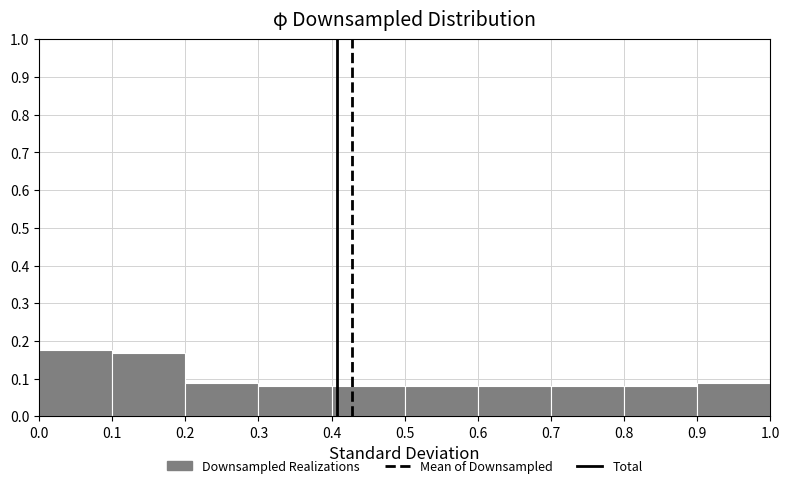

Reading left to right, list every bar in this chart as the range it spans on the x-axis followed by its height. The values are not printed on the chart, so give them approximately, as read against the axis.

0.0 to 0.1: 0.18
0.1 to 0.2: 0.17
0.2 to 0.3: 0.09
0.3 to 0.4: 0.08
0.4 to 0.5: 0.08
0.5 to 0.6: 0.08
0.6 to 0.7: 0.08
0.7 to 0.8: 0.08
0.8 to 0.9: 0.08
0.9 to 1.0: 0.09